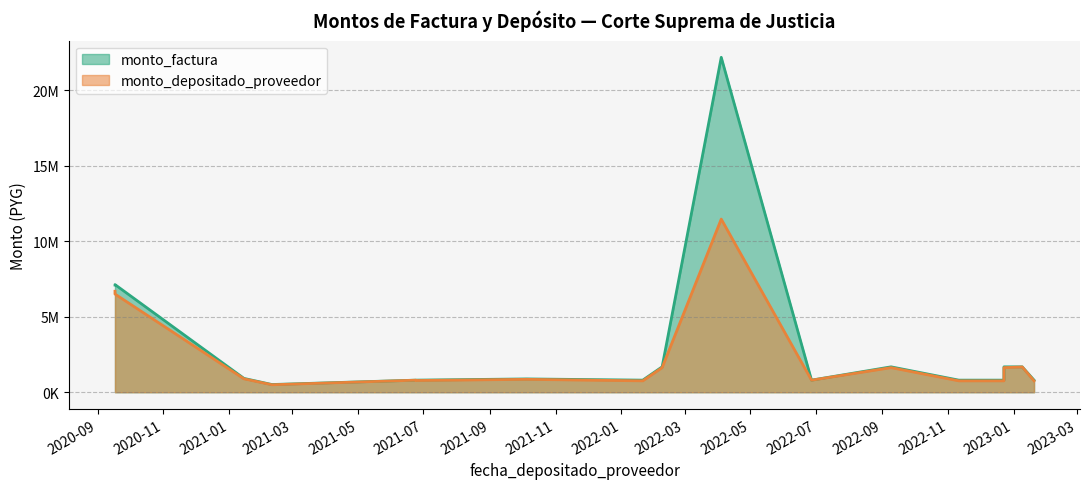

Where is monto_factura nearest to the value 11337500?

2020-09-17